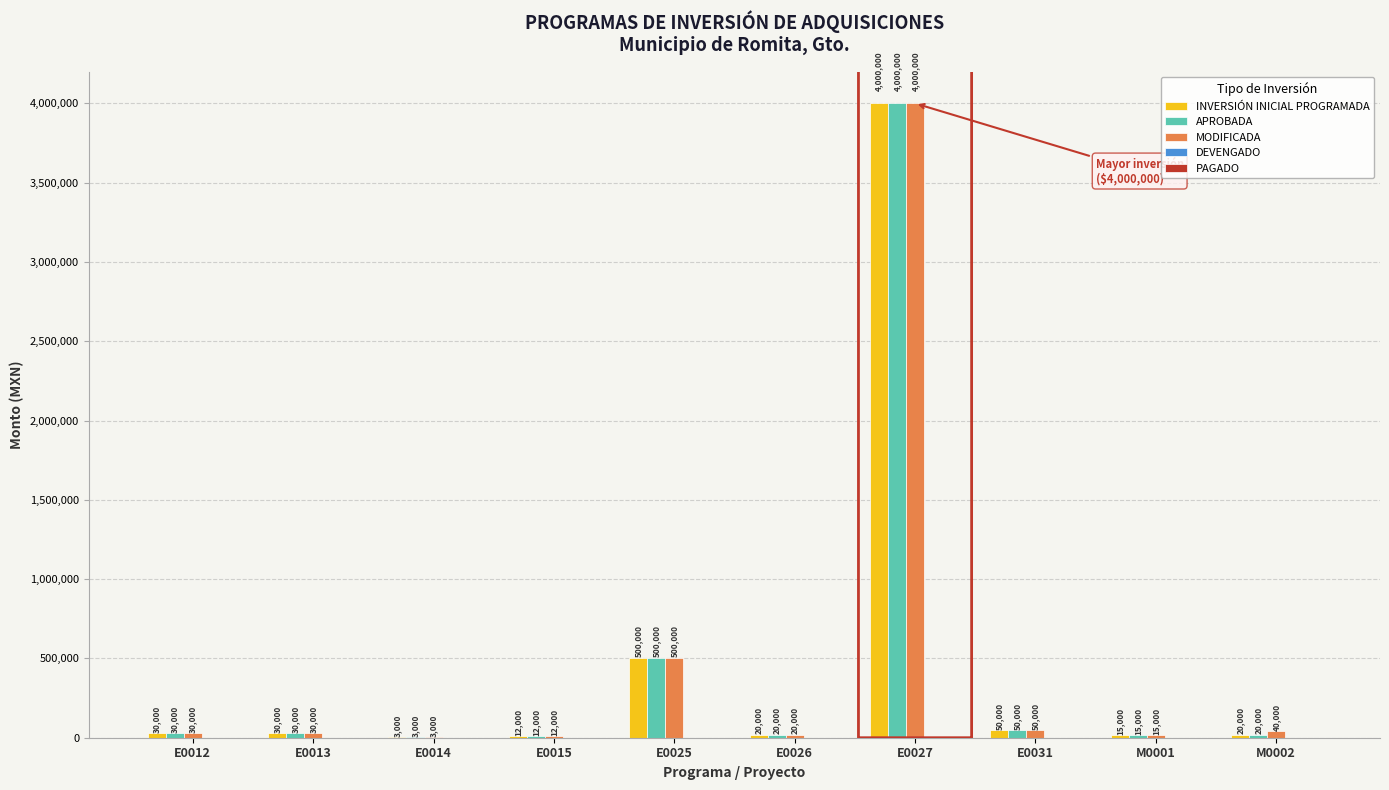

What is the total value across all series at E0015?

36000